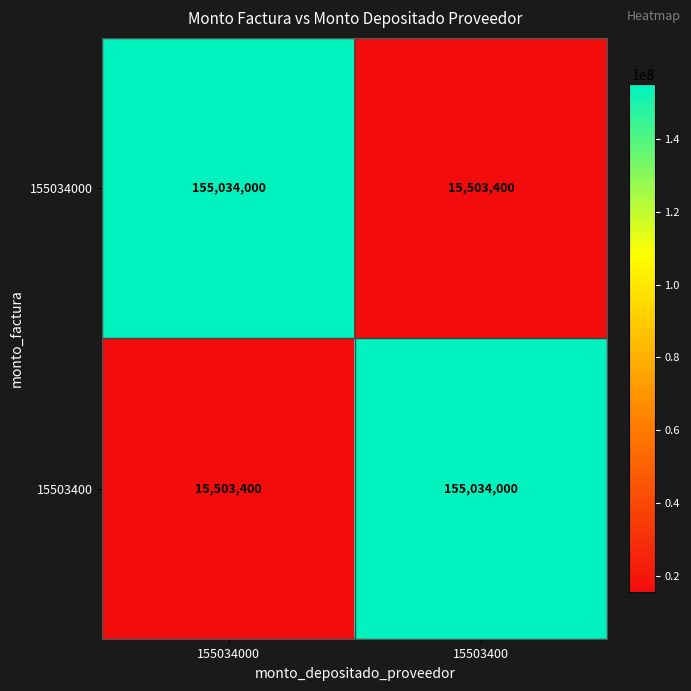

The 155034000 series shows 241936926 at 155034000. True or false?

False